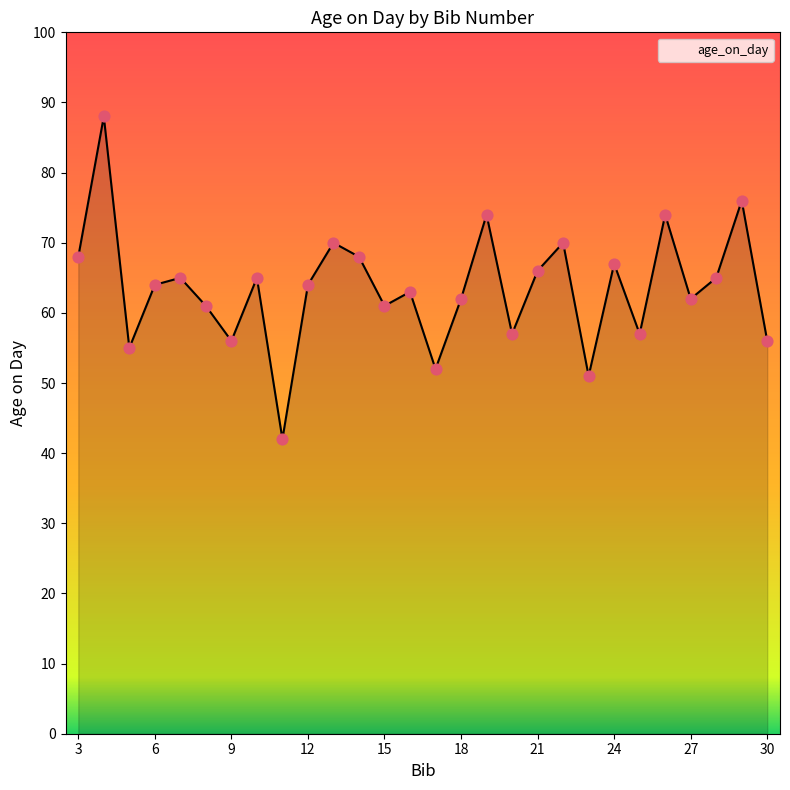

What is the minimum value shown in the chart?

42